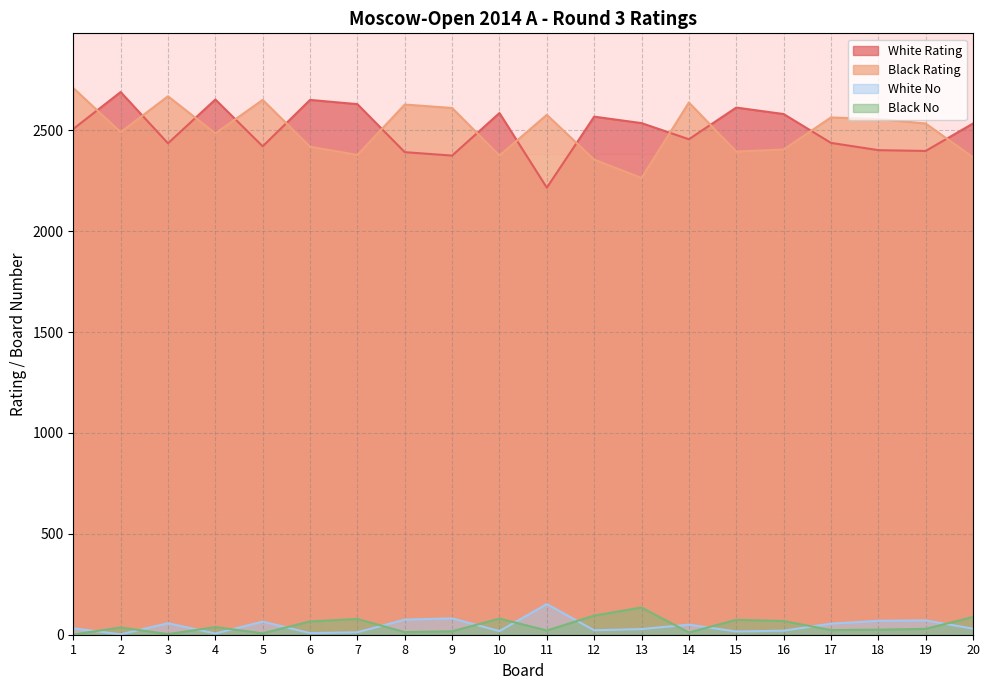

Read the Black No value at 19, to the nearest 50.

50